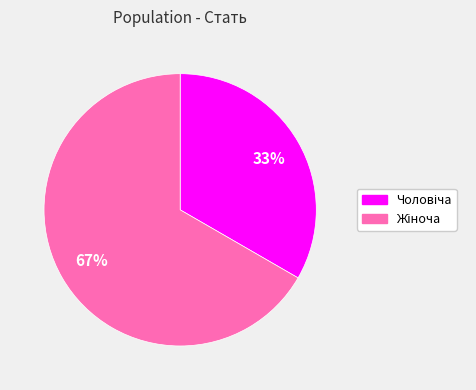

To the nearest percent, what is the average slice percentage?

50%